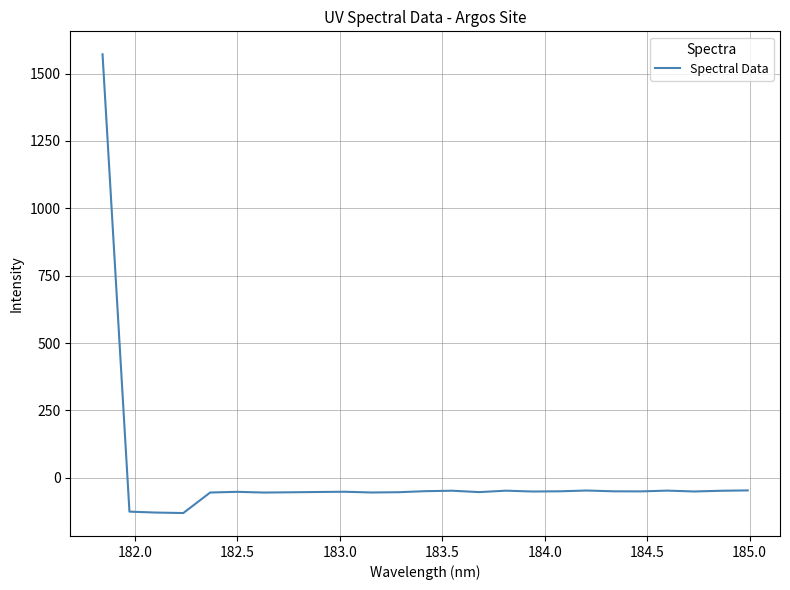

What is the maximum value shown in the chart?

1571.3